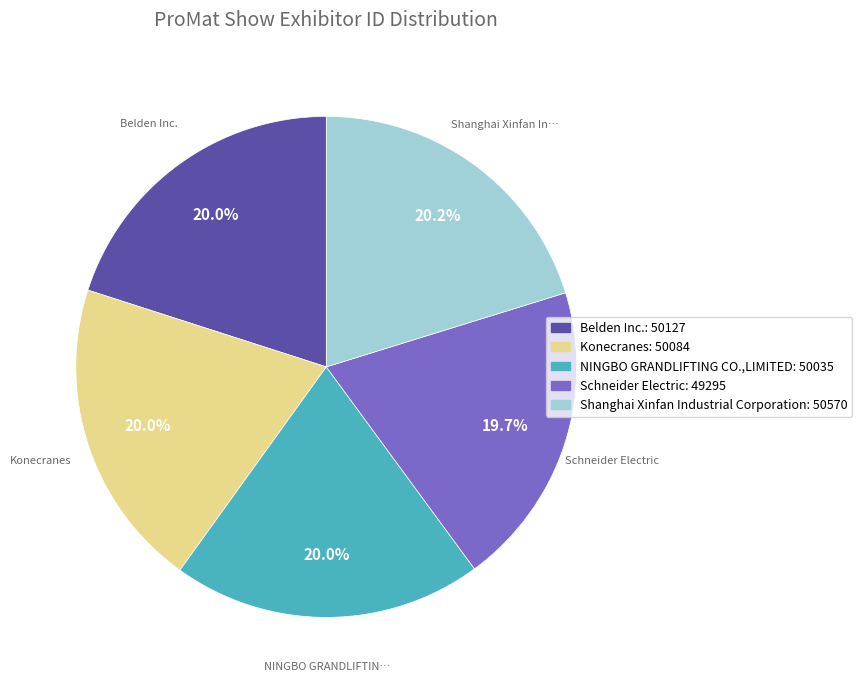

Does Shanghai Xinfan Industrial Corporation account for over 50% of the chart?

No